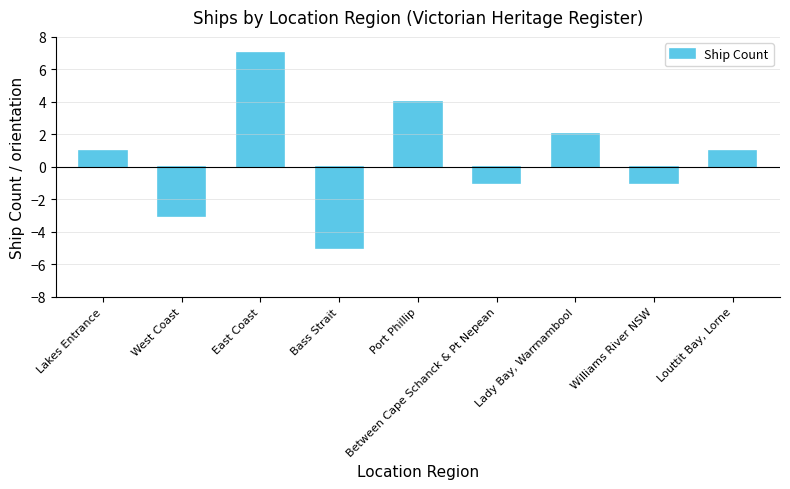

What is the sum of the values at Lady Bay, Warrnambool and West Coast?

-1